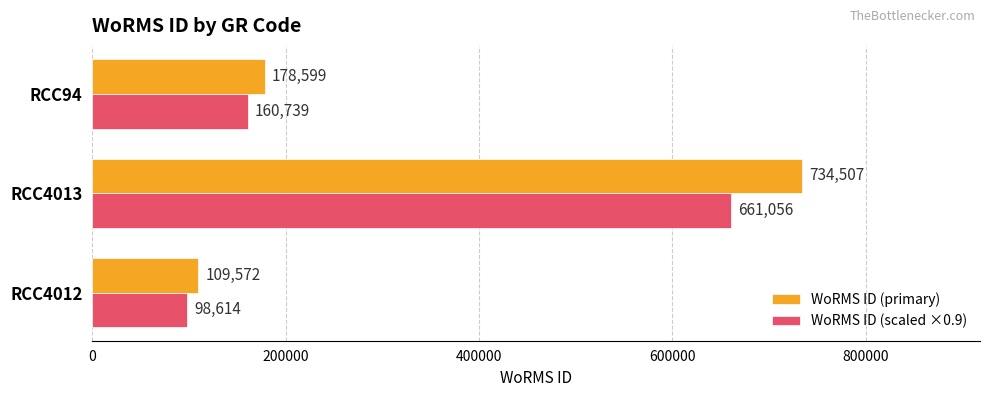

How many categories are shown in the chart?

3